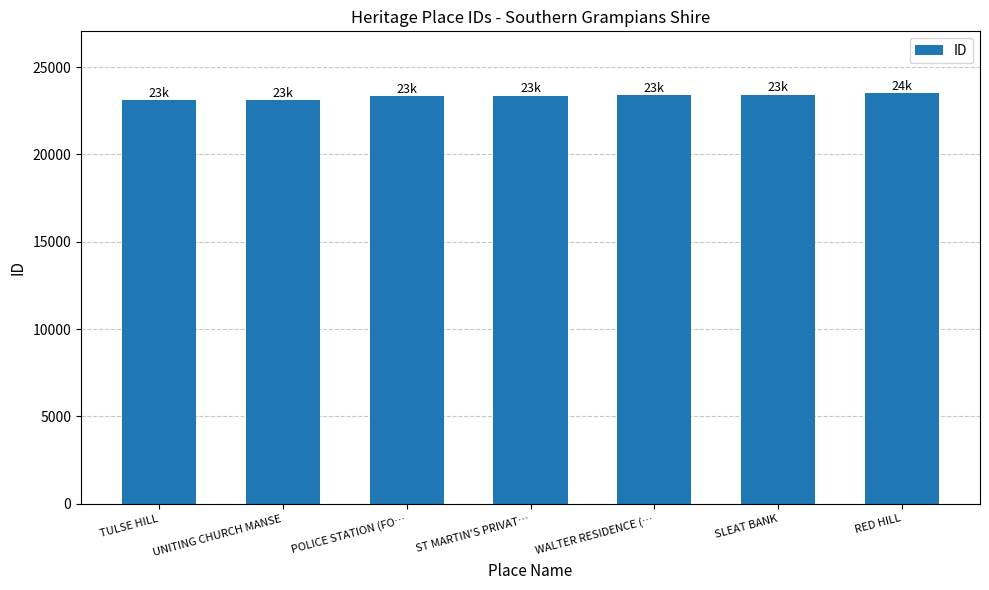

What is the ratio of the value at RED HILL to the value at WALTER RESIDENCE (…?

1.0